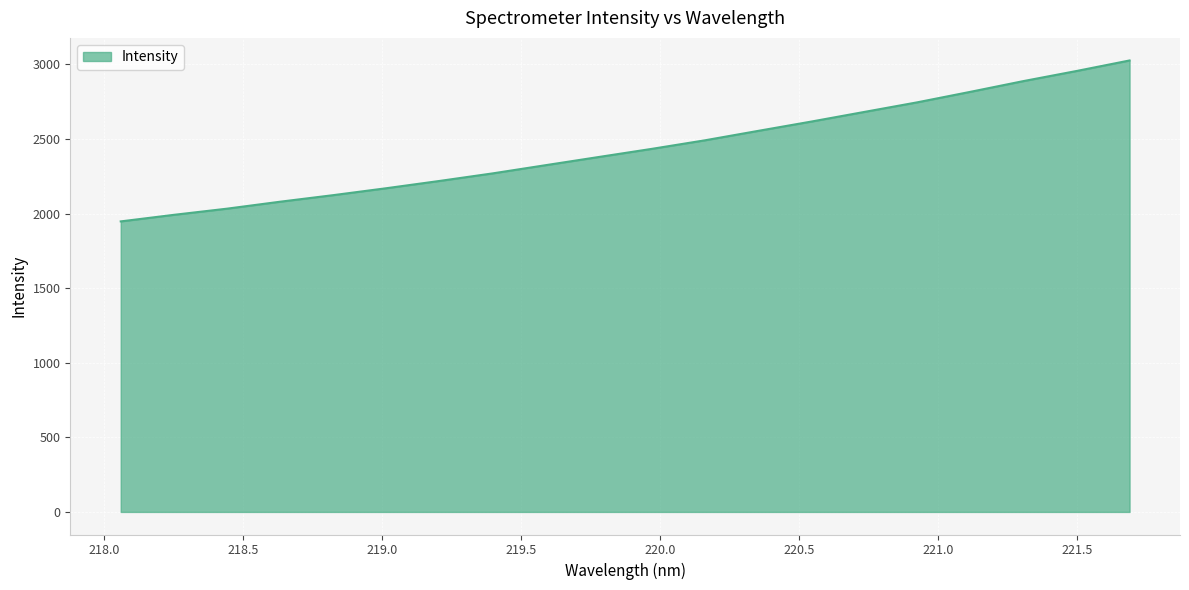

What is the difference between the maximum and minimum values?

1079.0